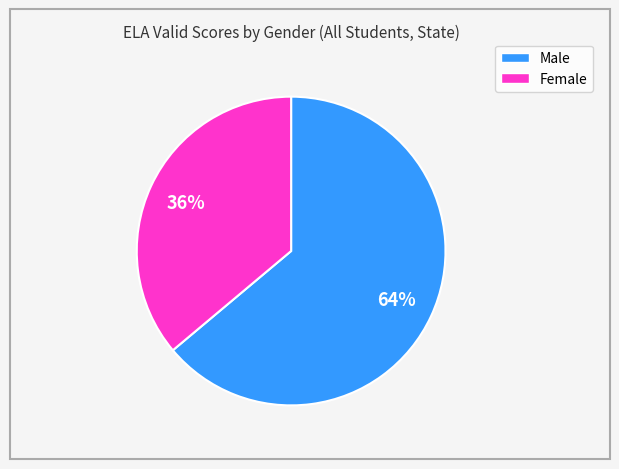

How many segments does this pie chart have?

2